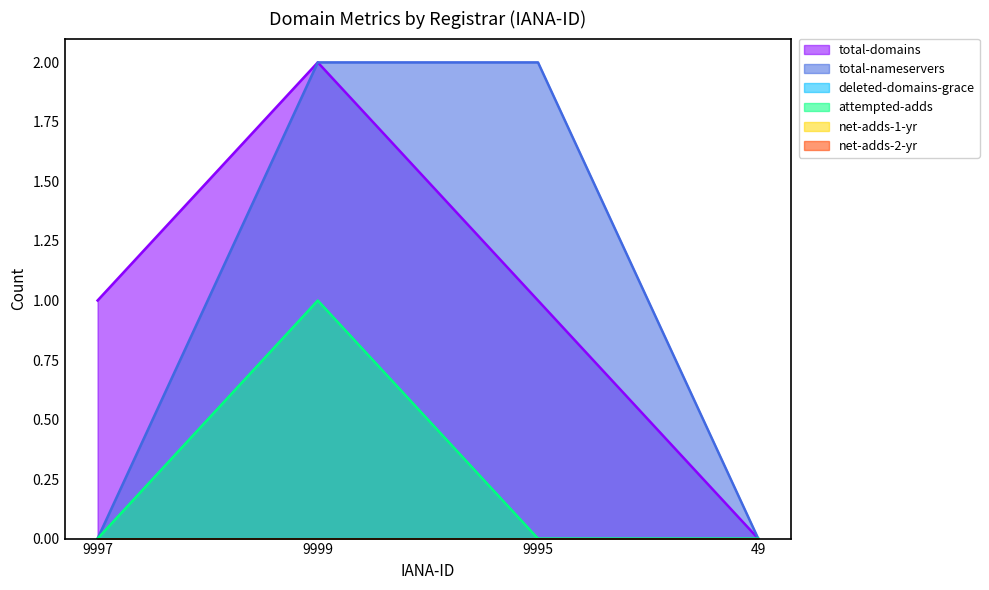

The value of attempted-adds at 9999 is 1. True or false?

False